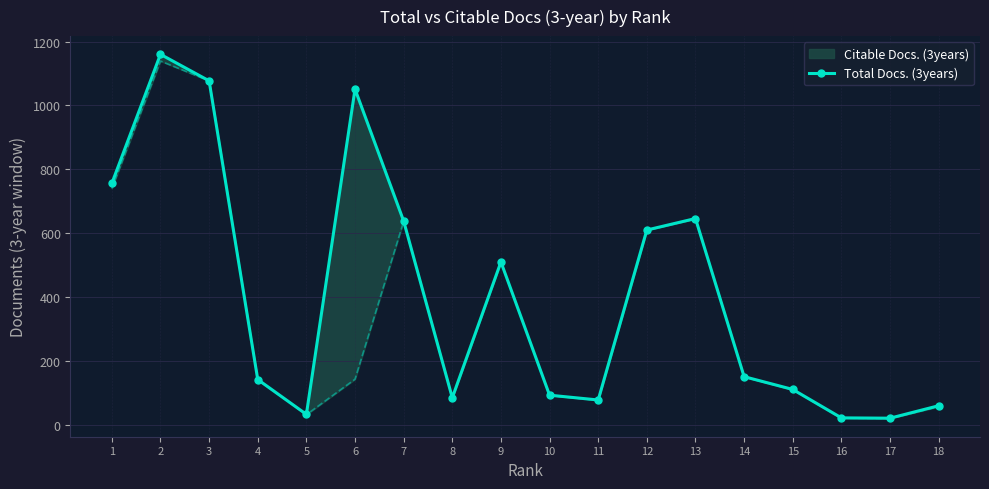

At which category does the data reach its first local valley?

5